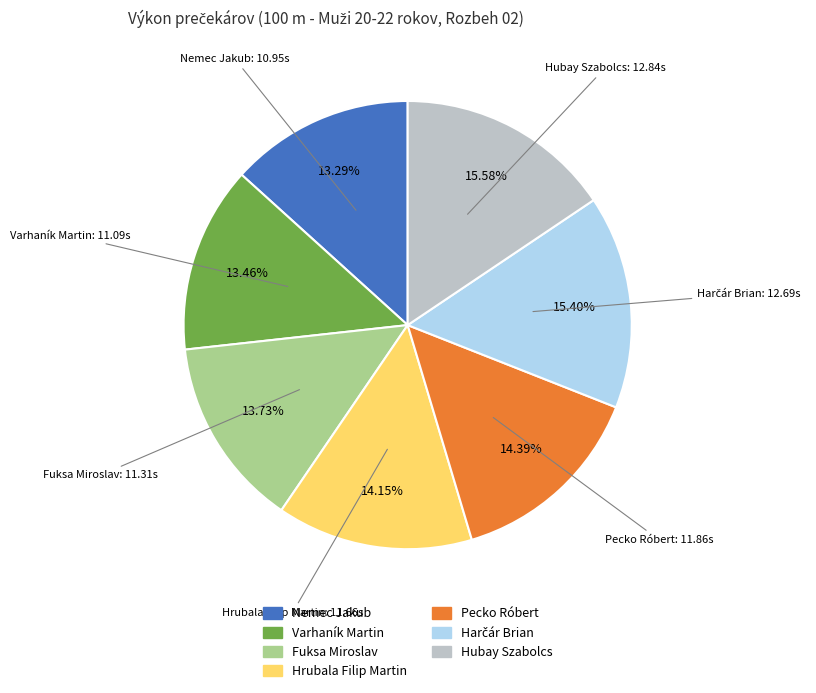

Do Pecko Róbert and Hrubala Filip Martin together represent more than half of the pie?

No